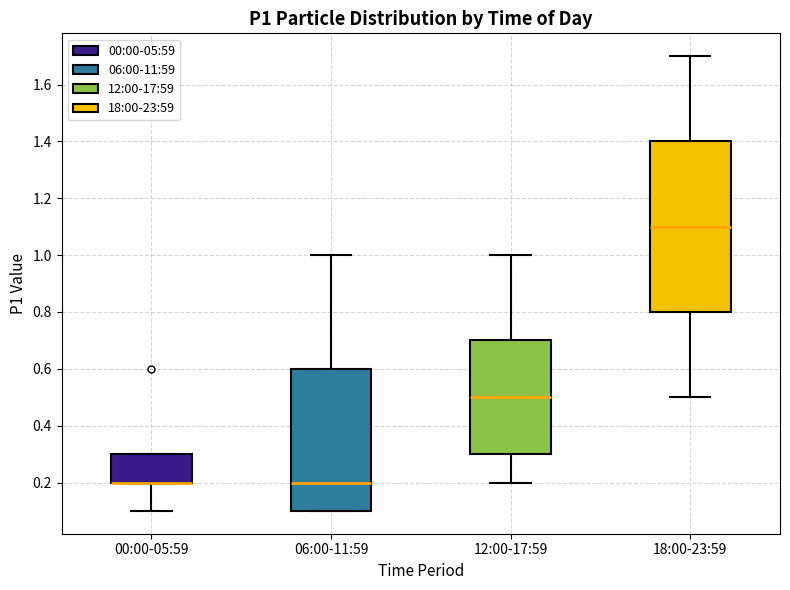

Reading left to right, read every box against the y-axis: the position of its median line, the range the box covers, and the ends of its whiskers. The values are not printed on the chart, so give them approximately, as read against the axis.

00:00-05:59: median 0.2 (drawn on the box's lower edge), box 0.2 to 0.3, whiskers 0.1 to 0.3
06:00-11:59: median 0.2, box 0.1 to 0.6, whiskers 0.1 to 1.0
12:00-17:59: median 0.5, box 0.3 to 0.7, whiskers 0.2 to 1.0
18:00-23:59: median 1.1, box 0.8 to 1.4, whiskers 0.5 to 1.7